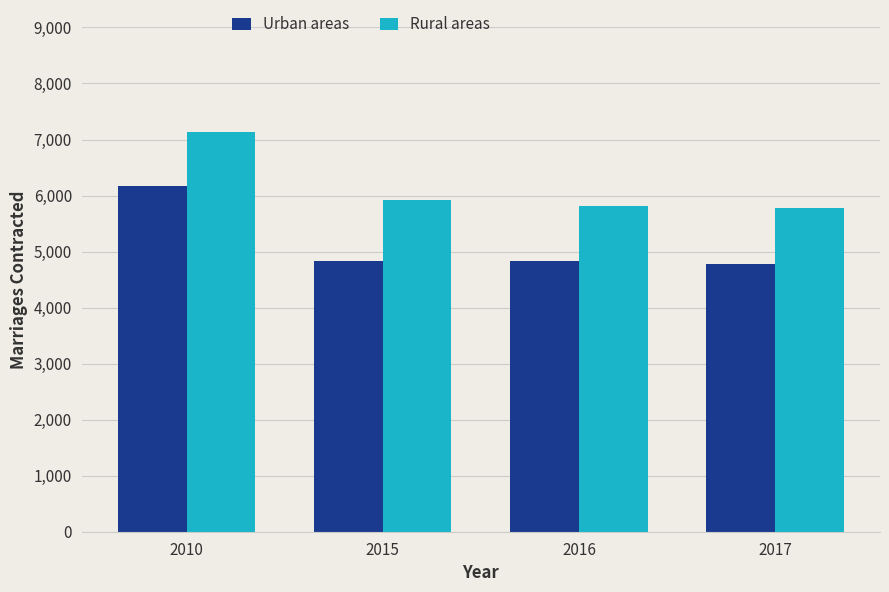

Which series has the widest spread of values?

Urban areas